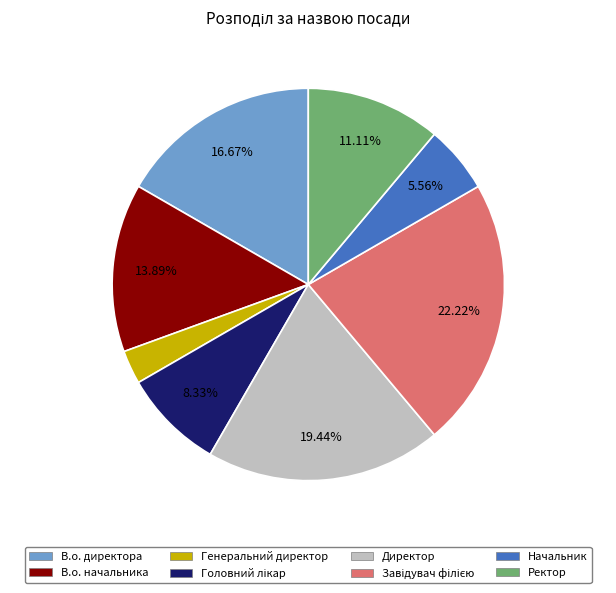

Does any single category account for the majority?

No